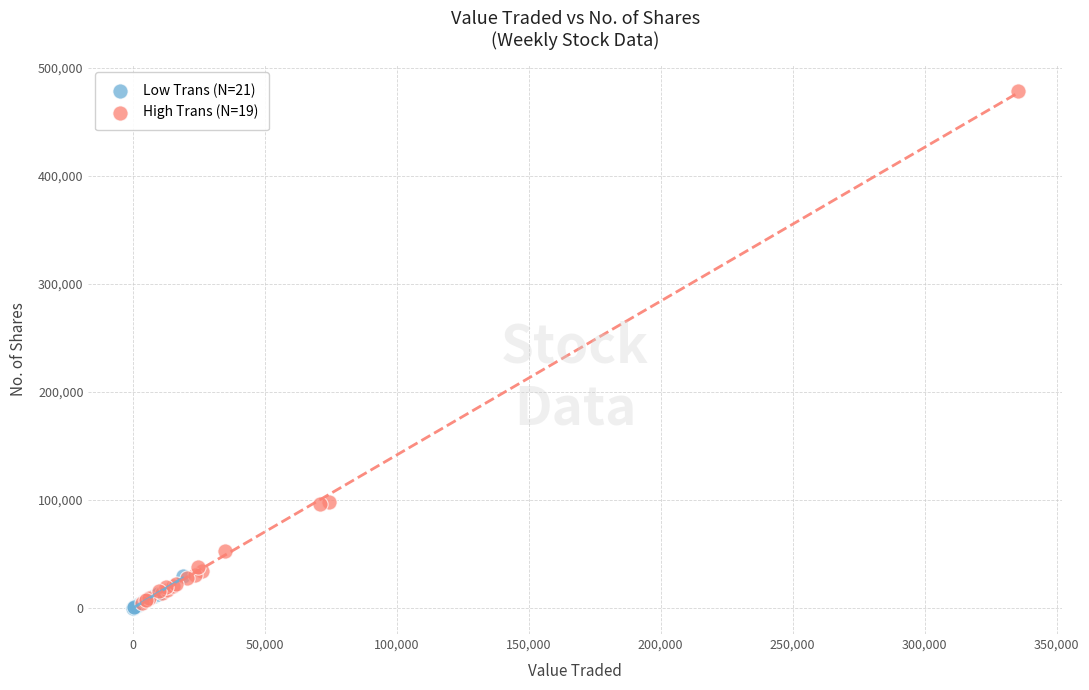

Which series has the largest Y range (max minus min)?

High Trans (N=19)